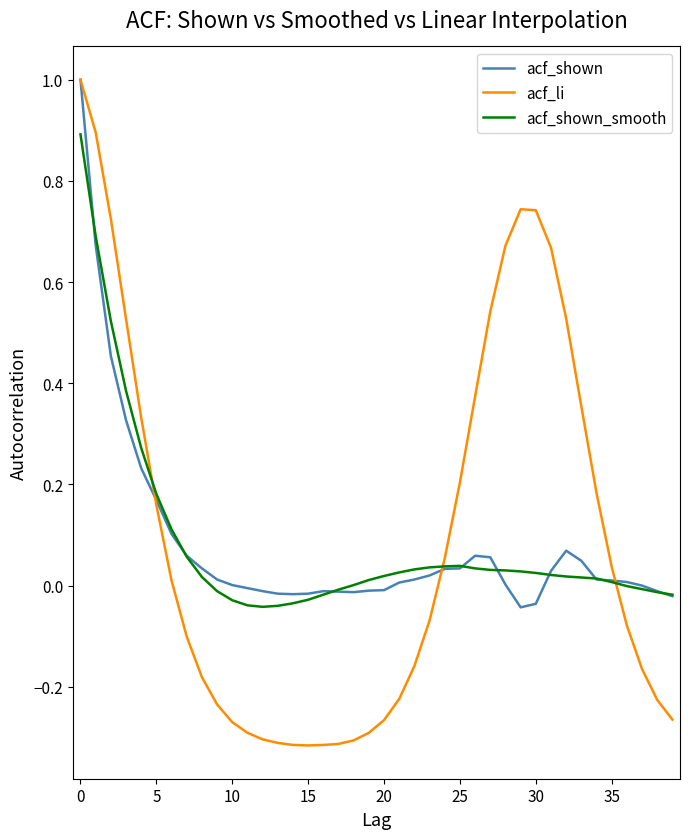

Which series has the largest range (max minus min)?

acf_li